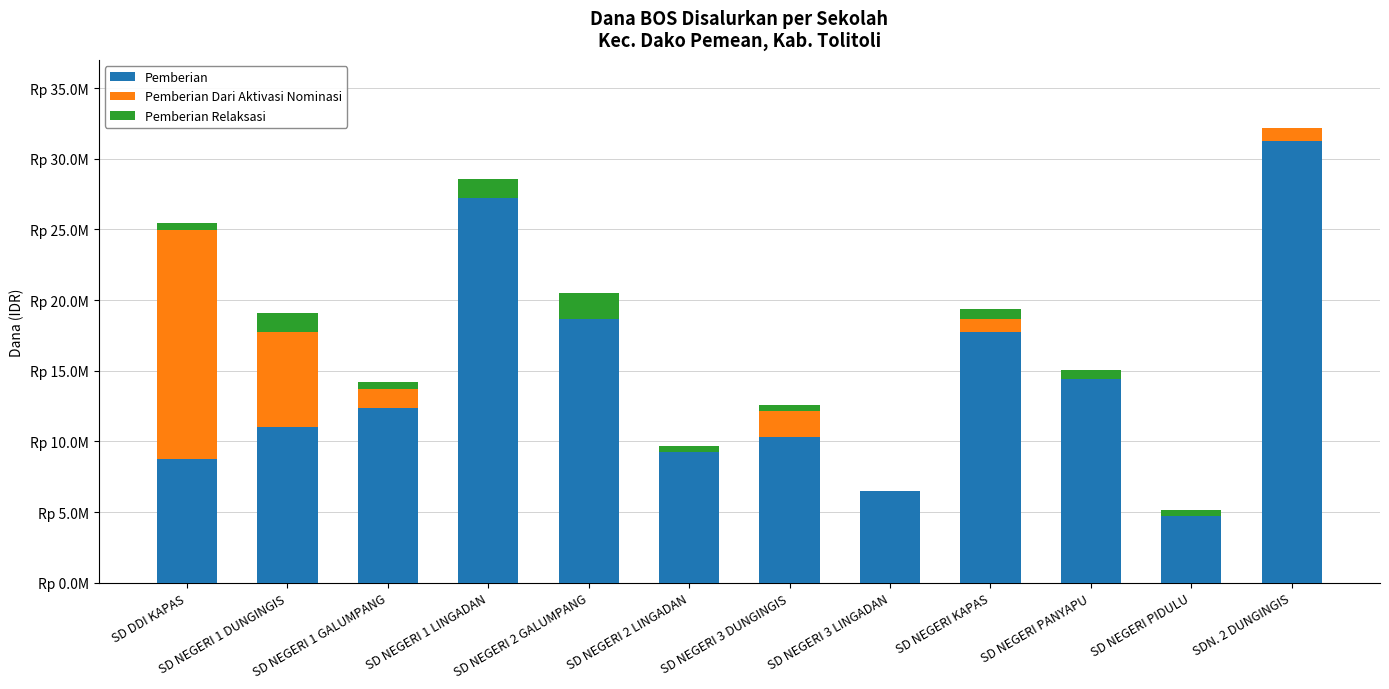

Does the chart contain stacked bars?

Yes